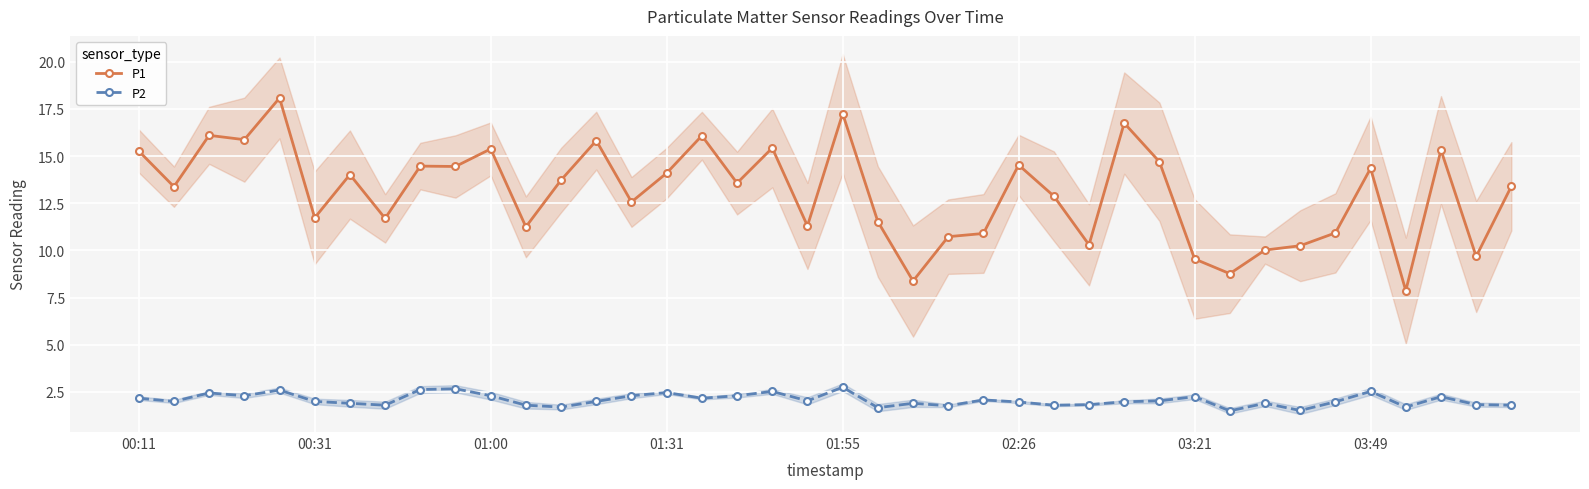

In P1, how many points are lower than both neighbors (excluding endpoints)?

14